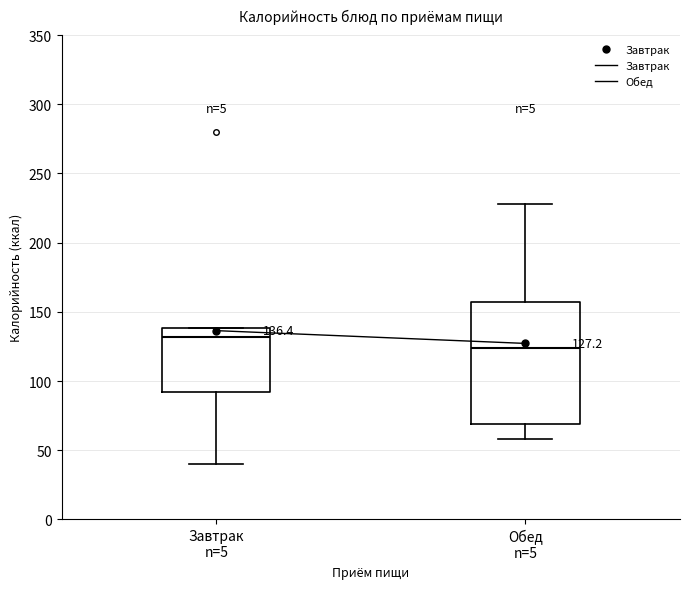

Which box's median line is the highest?

Завтрак n=5